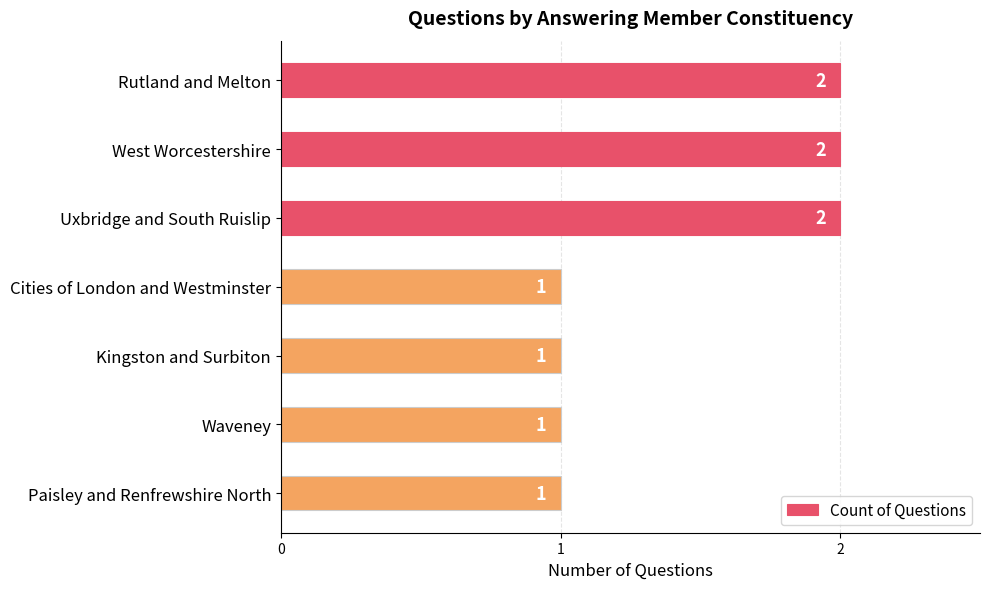

What is the value of the 6th bar from the top?

1